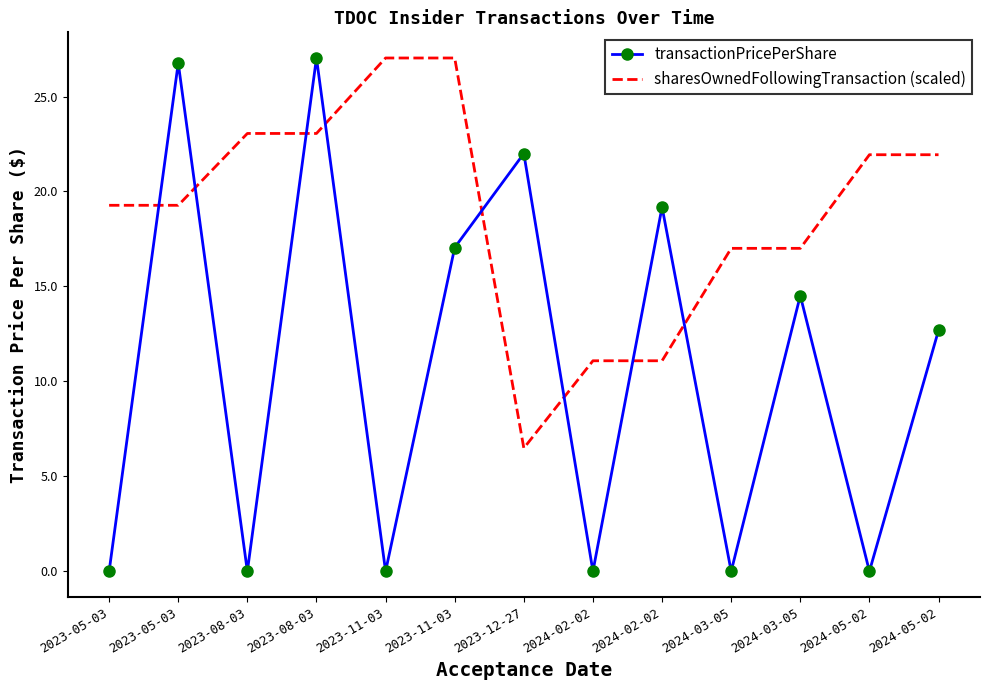

Between 2023-05-03 and 2023-08-03, which series saw the biggest shift?

transactionPricePerShare